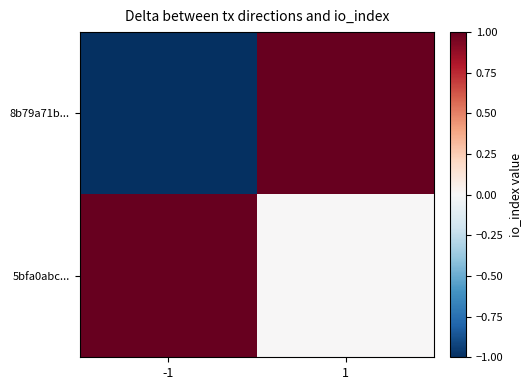

What is the minimum value shown in the chart?

-1